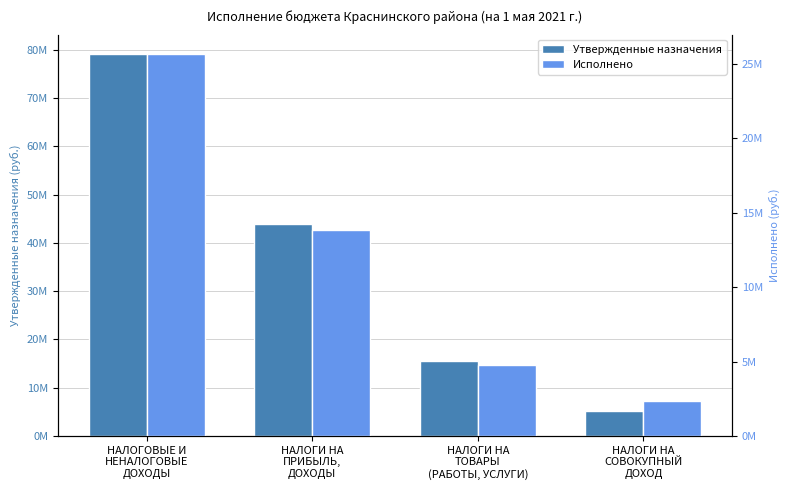

True or false: Утвержденные назначения has a value of 11665748.0 at НАЛОГИ НА
ПРИБЫЛЬ,
ДОХОДЫ.

False